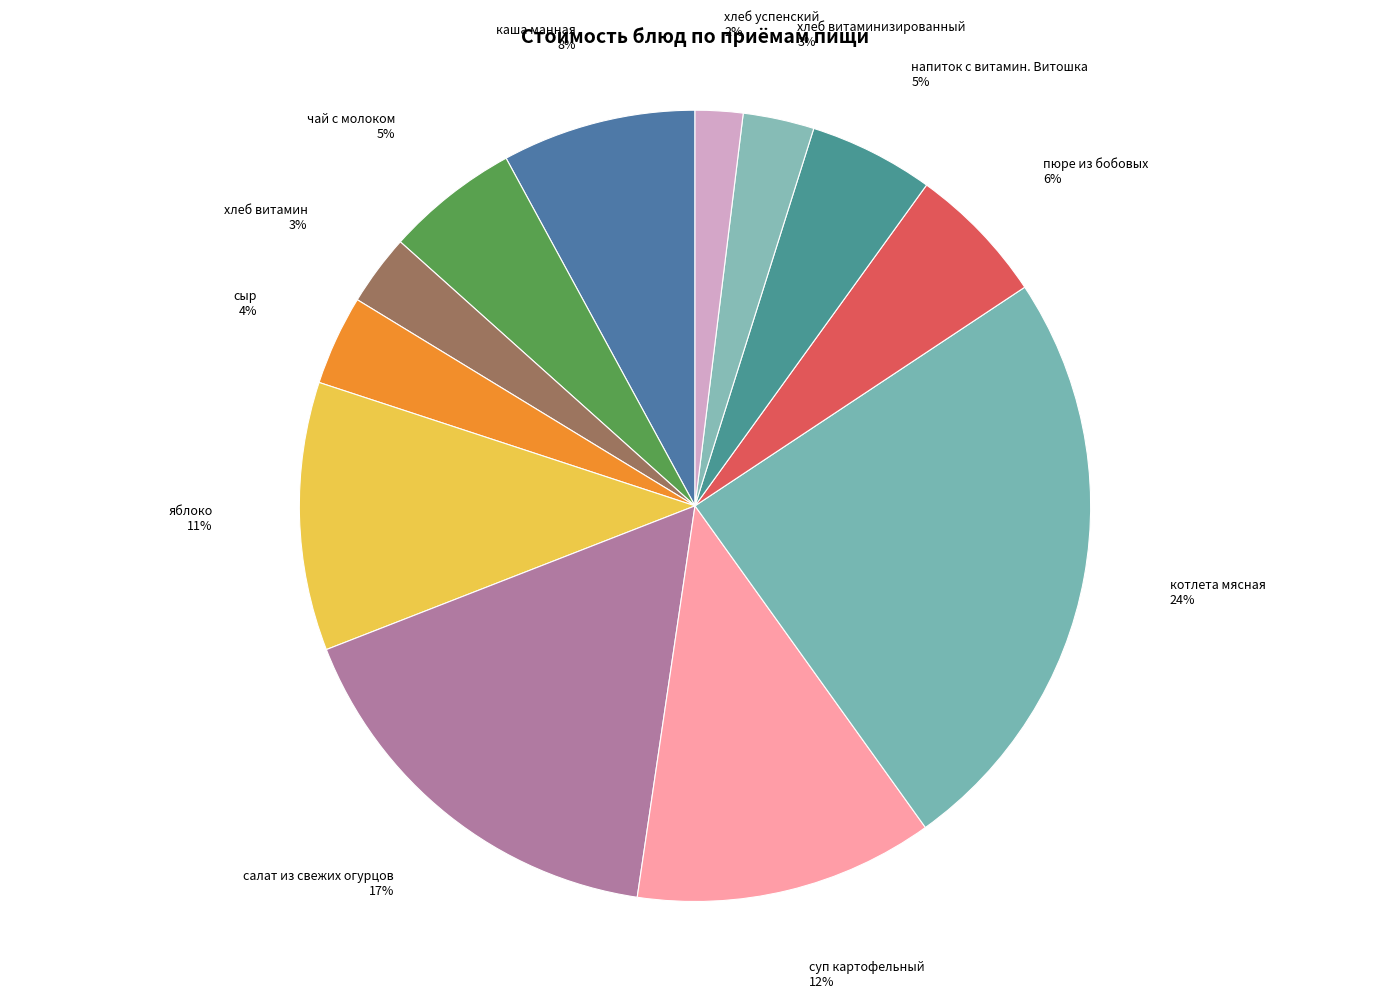

How many segments does this pie chart have?

12